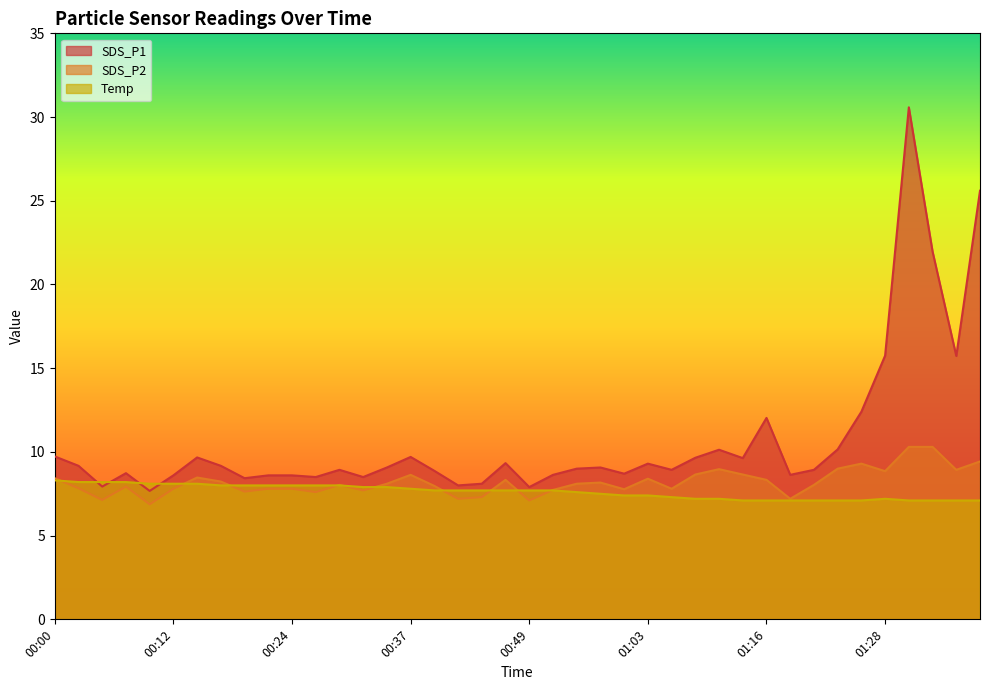

At 00:20, list the series in order from largest to smallest.

SDS_P1, Temp, SDS_P2